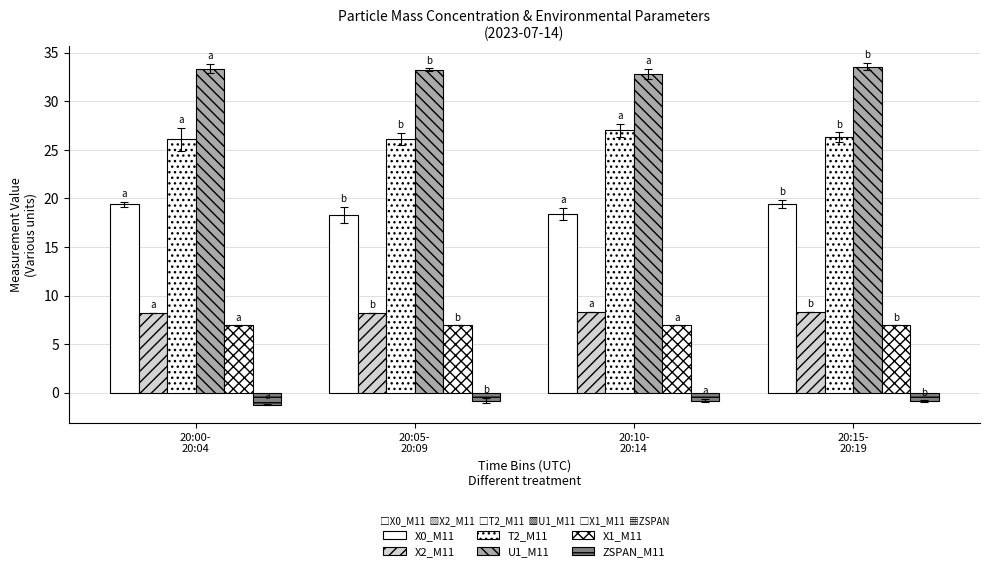

What is the spread (max minus min) of values at 20:05-
20:09?

34.1